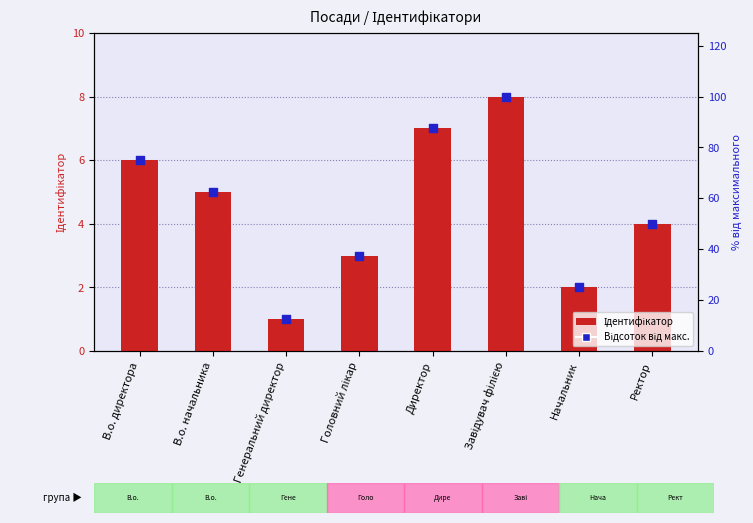

Which series has the largest Y range (max minus min)?

Відсоток від макс.